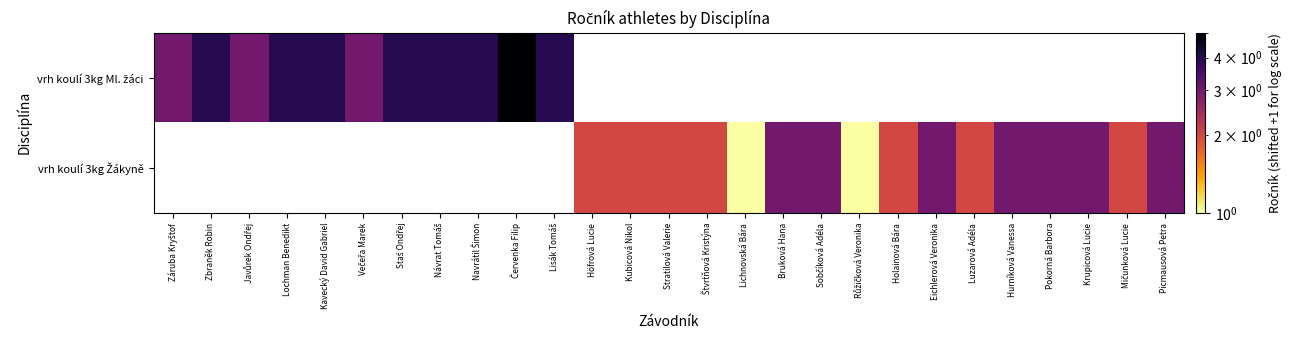

Rank the series by their maximum value, from highest to lowest.

vrh koulí 3kg Ml. žáci, vrh koulí 3kg Žákyně